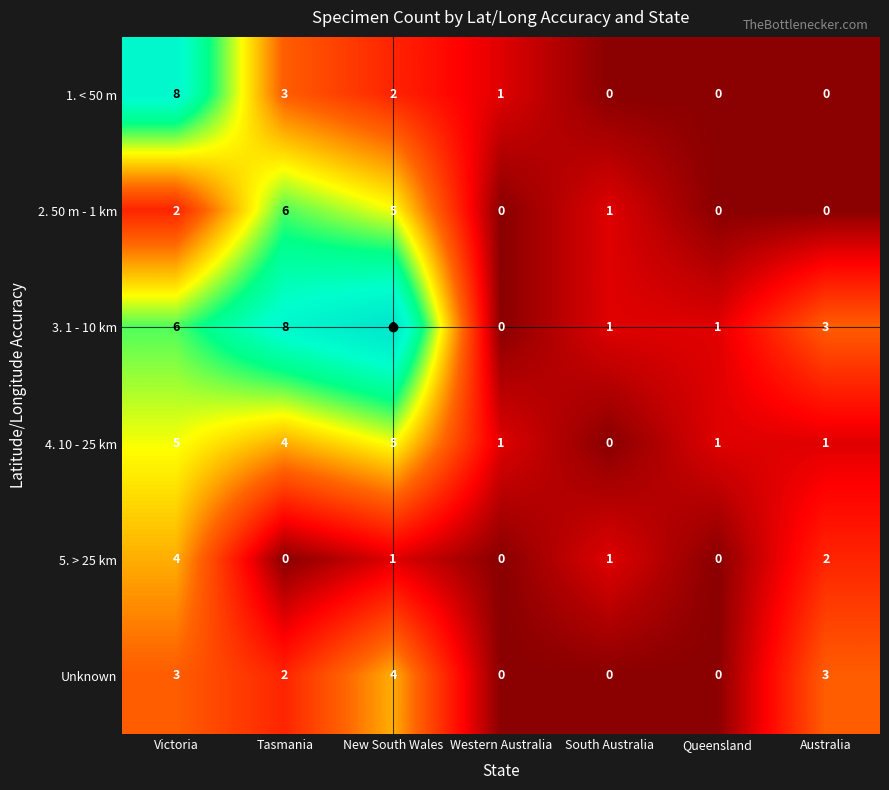

The value of 5. > 25 km at South Australia is 0. True or false?

False